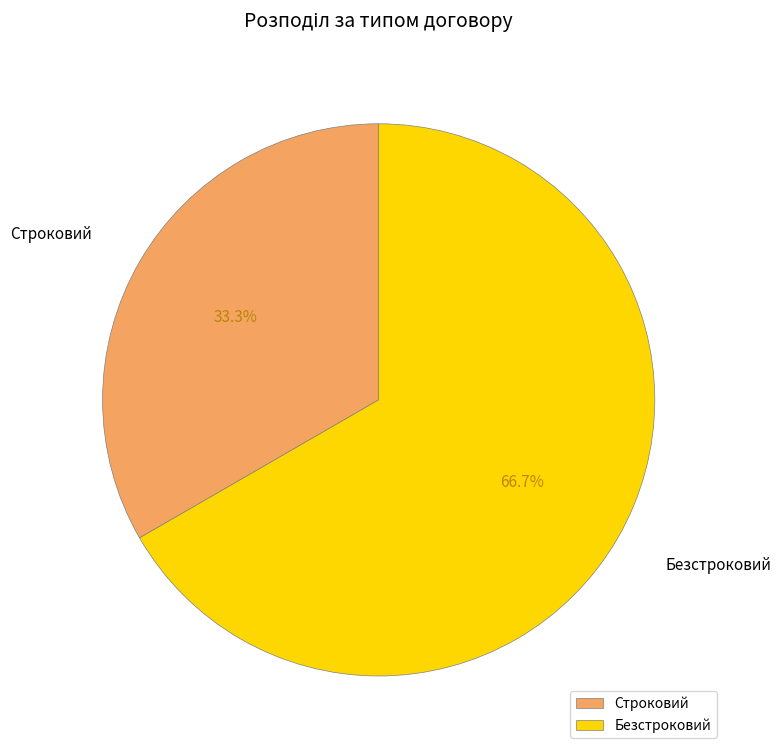

What percentage is NOT represented by Строковий?

66.7%